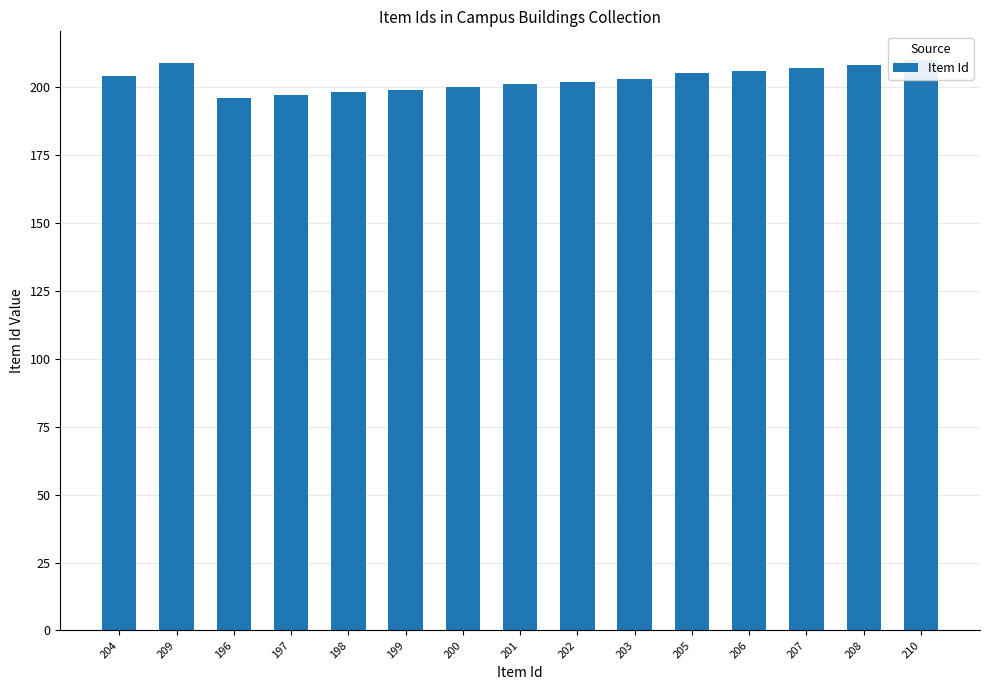

The chart shows a value of 284 at 210. True or false?

False